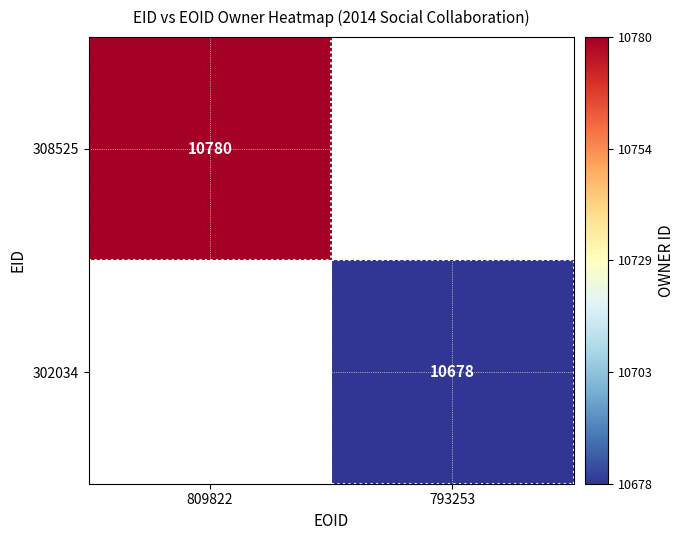

The 302034 series shows 6056 at 793253. True or false?

False